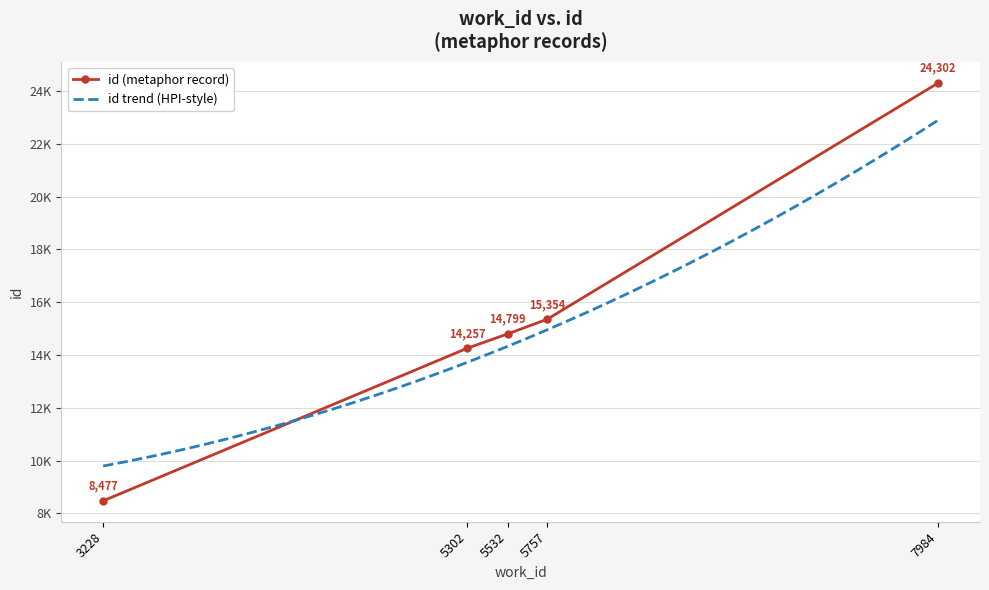

Does the chart have visible grid lines?

Yes